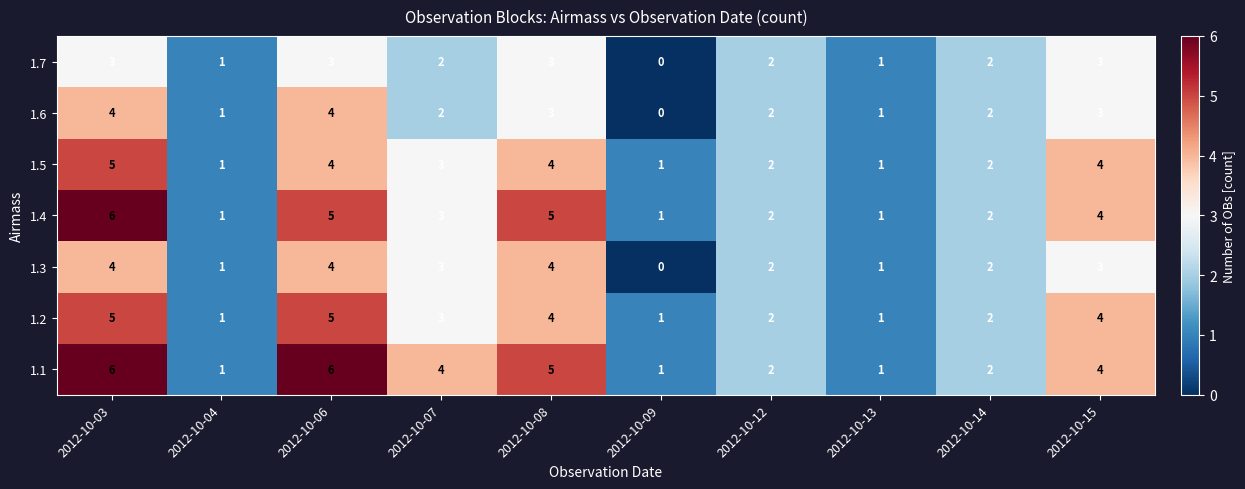

What is the difference between the maximum and minimum values in the 1.2 series?

4